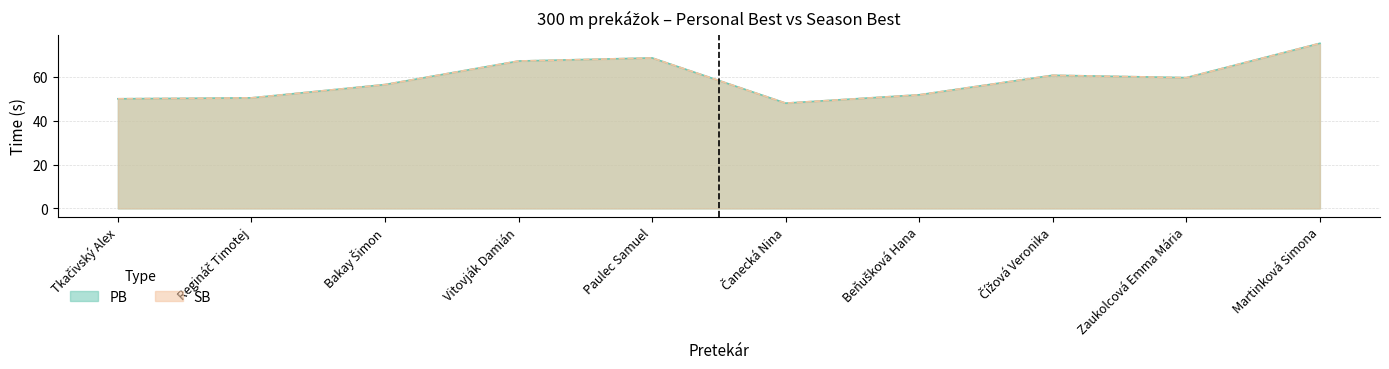

Is it true that PB equals 67.2 at Vitovják Damián?

True